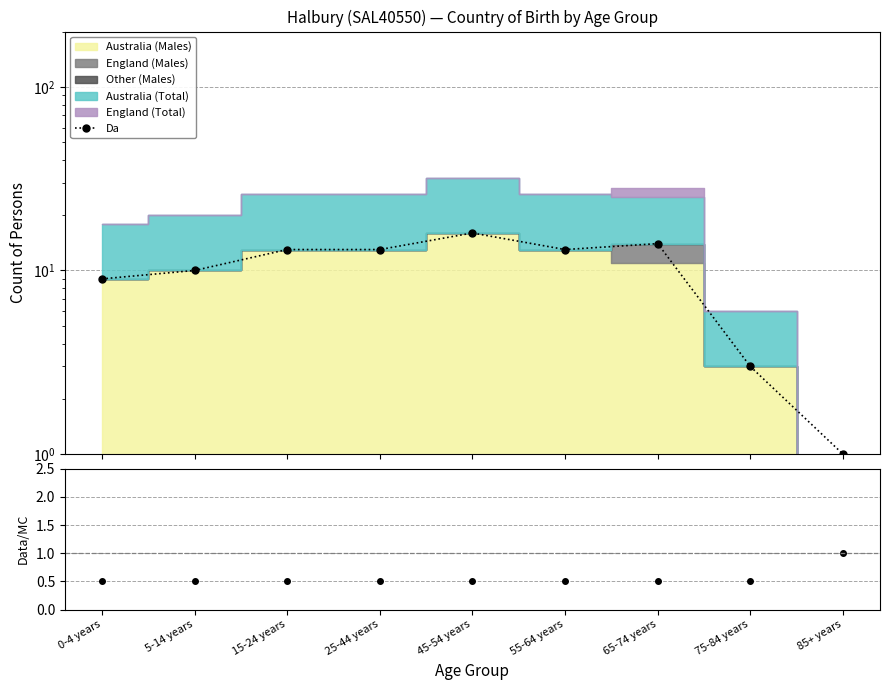

At how many categories does at least one series exceed 14?

1